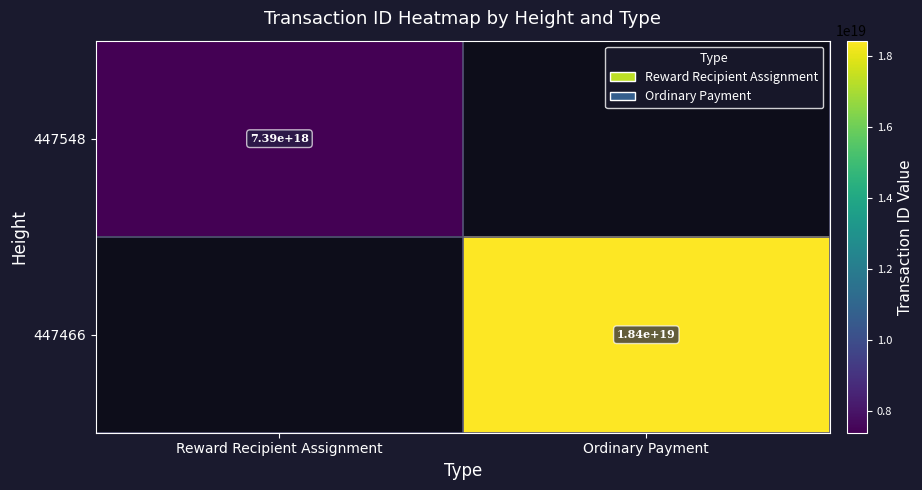

The value of 447466 at Ordinary Payment is 25875160366340595712. True or false?

False